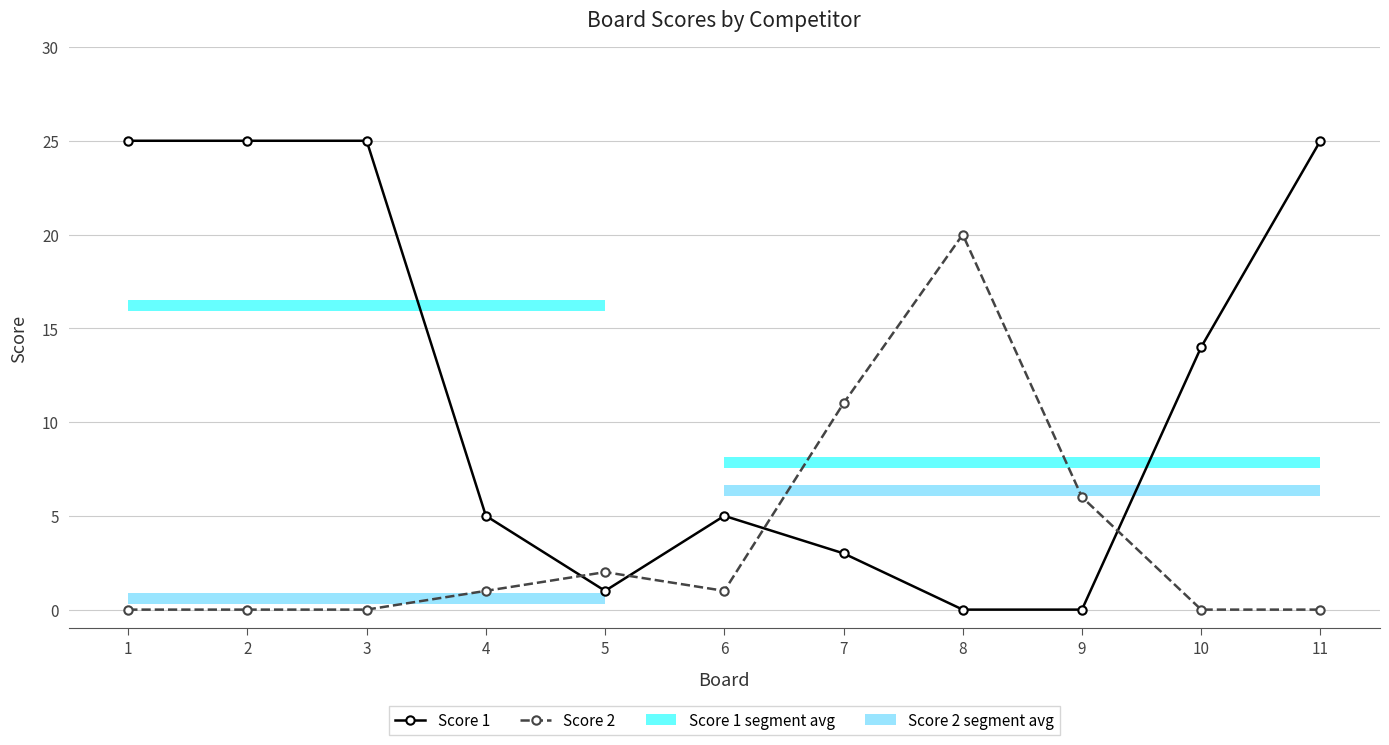

What is the sum of all Score 1 values?

128